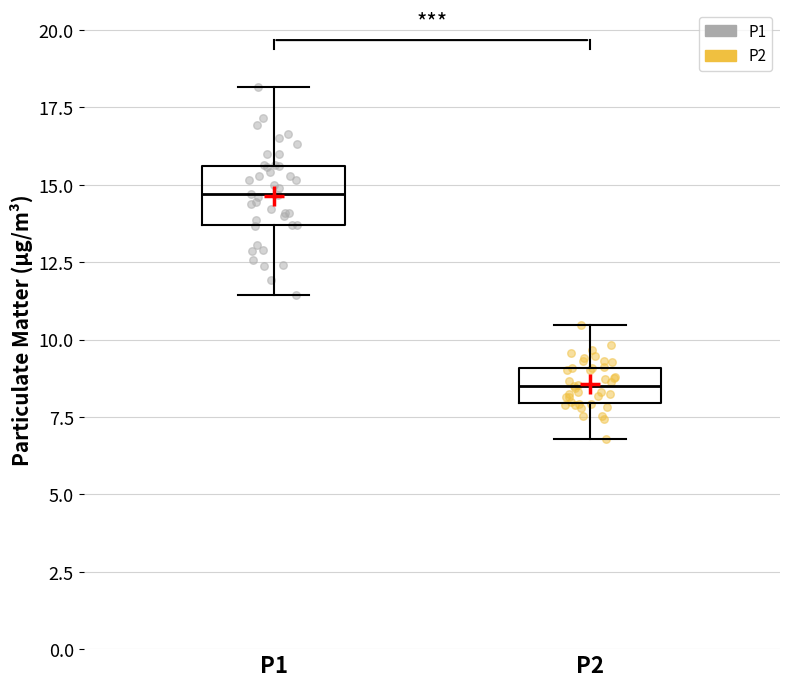

Which box's median line is the lowest?

P2